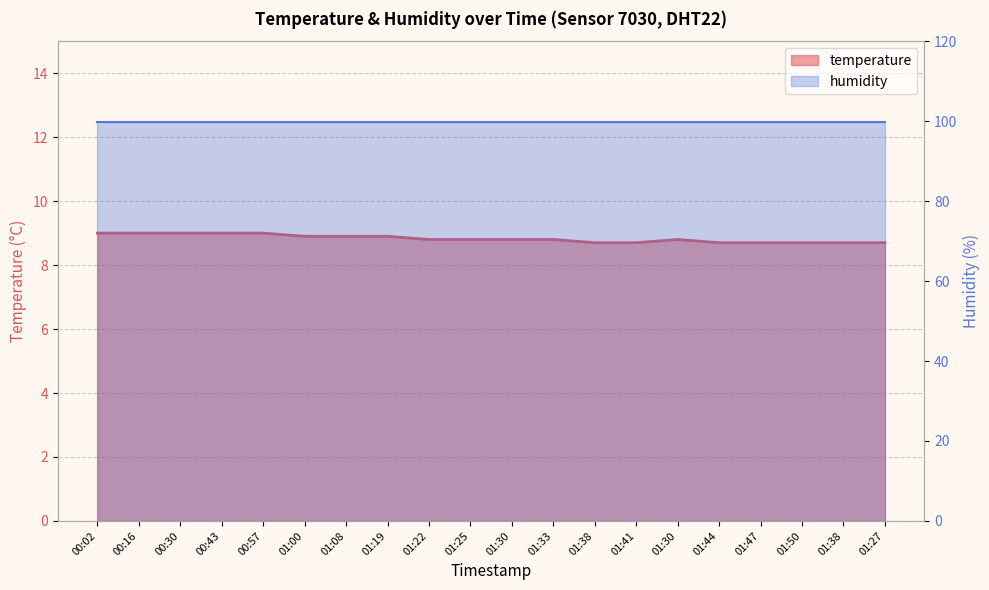

The chart shows a value of 8.8 at 01:30. True or false?

True